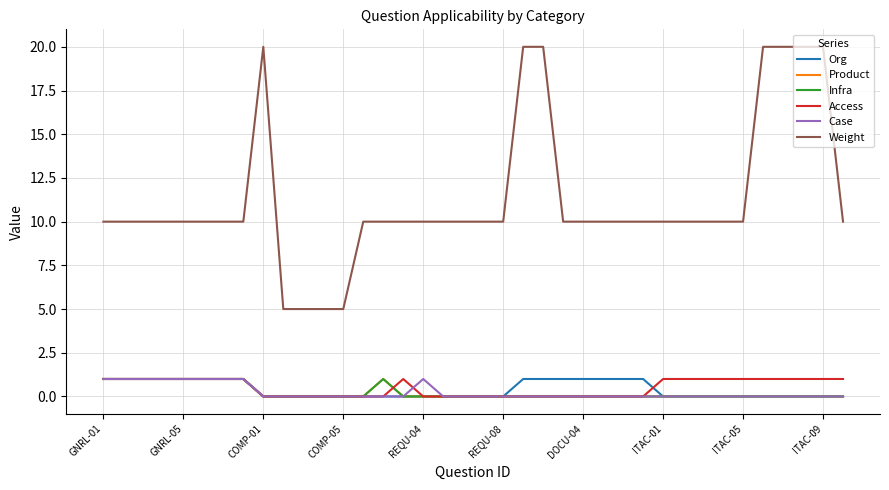

Reading left to right, transcribe all the data shown in this chart.

Org: 1	1	1	1	1	1	1	1	0	0	0	0	0	0	0	0	0	0	0	0	0	1	1	1	1	1	1	1	0	0	0	0	0	0	0	0	0	0
Product: 1	1	1	1	1	1	1	1	0	0	0	0	0	0	1	0	0	0	0	0	0	0	0	0	0	0	0	0	0	0	0	0	0	0	0	0	0	0
Infra: 1	1	1	1	1	1	1	1	0	0	0	0	0	0	1	0	0	0	0	0	0	0	0	0	0	0	0	0	0	0	0	0	0	0	0	0	0	0
Access: 1	1	1	1	1	1	1	1	0	0	0	0	0	0	0	1	0	0	0	0	0	0	0	0	0	0	0	0	1	1	1	1	1	1	1	1	1	1
Case: 1	1	1	1	1	1	1	1	0	0	0	0	0	0	0	0	1	0	0	0	0	0	0	0	0	0	0	0	0	0	0	0	0	0	0	0	0	0
Weight: 10	10	10	10	10	10	10	10	20	5	5	5	5	10	10	10	10	10	10	10	10	20	20	10	10	10	10	10	10	10	10	10	10	20	20	20	20	10